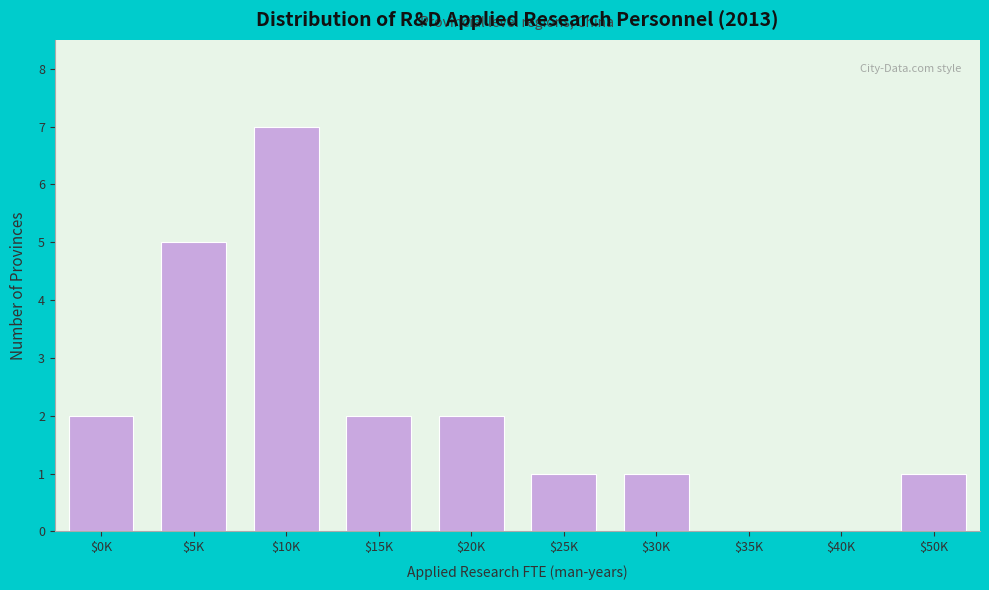

Is it true that the value at $30K is 2?

False